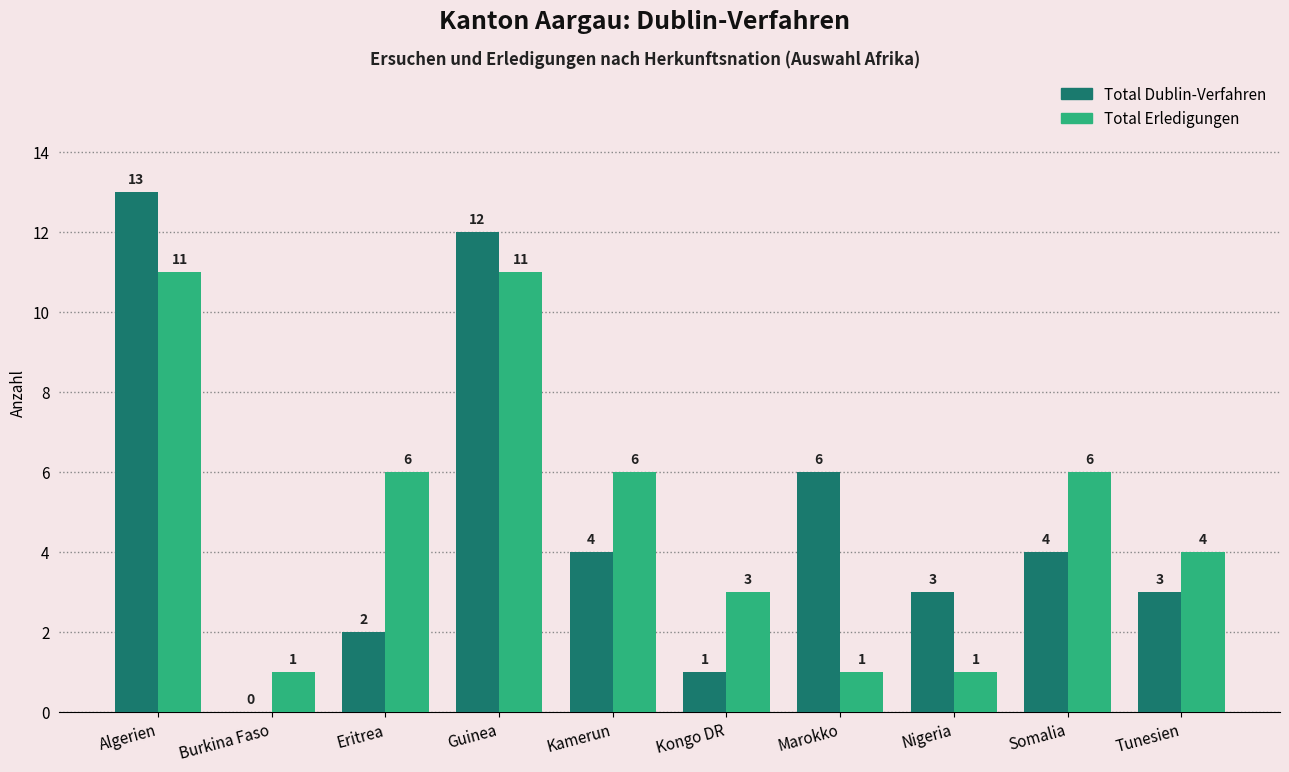

How many groups of bars are there?

10